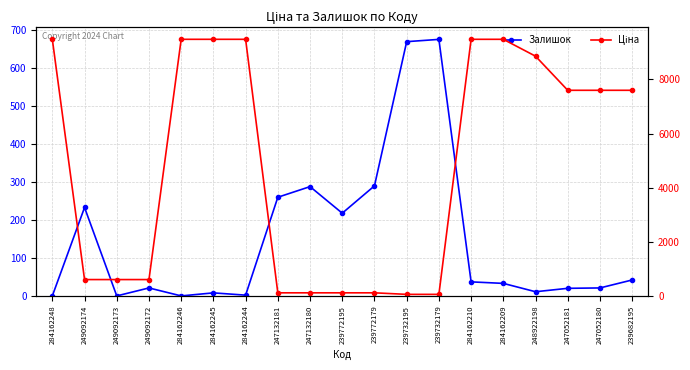

How many values in the Залишок series are below 33?

9